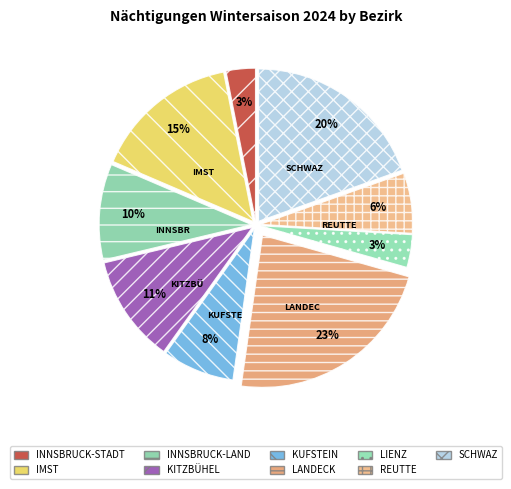

Count the number of slices in the pie.

9